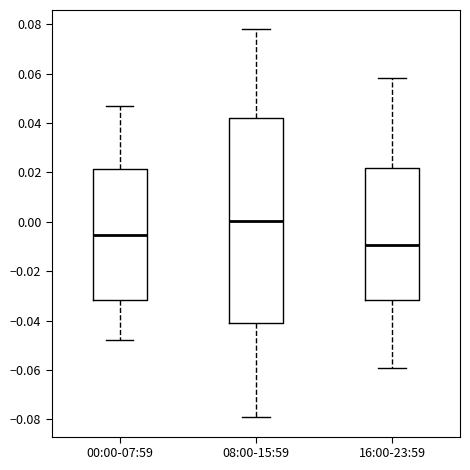

Where is the upper edge of the box for 08:00-15:59 on the y-axis? The values are not printed on the chart, so give them approximately, as read against the axis.

0.042